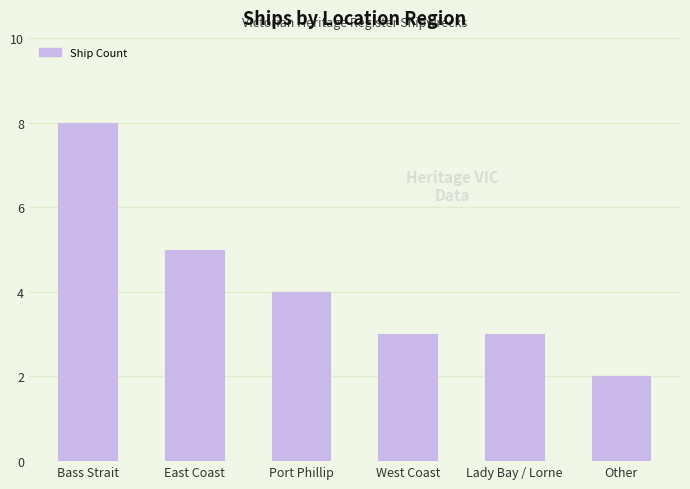

What position from the right is West Coast?

3